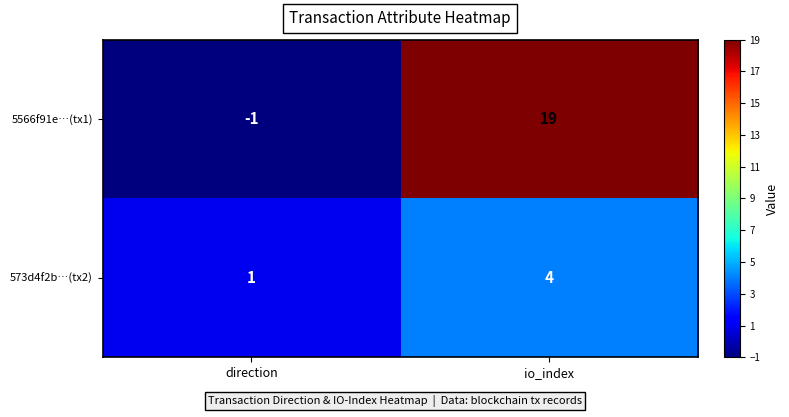

At which category is the sum across all series the highest?

io_index